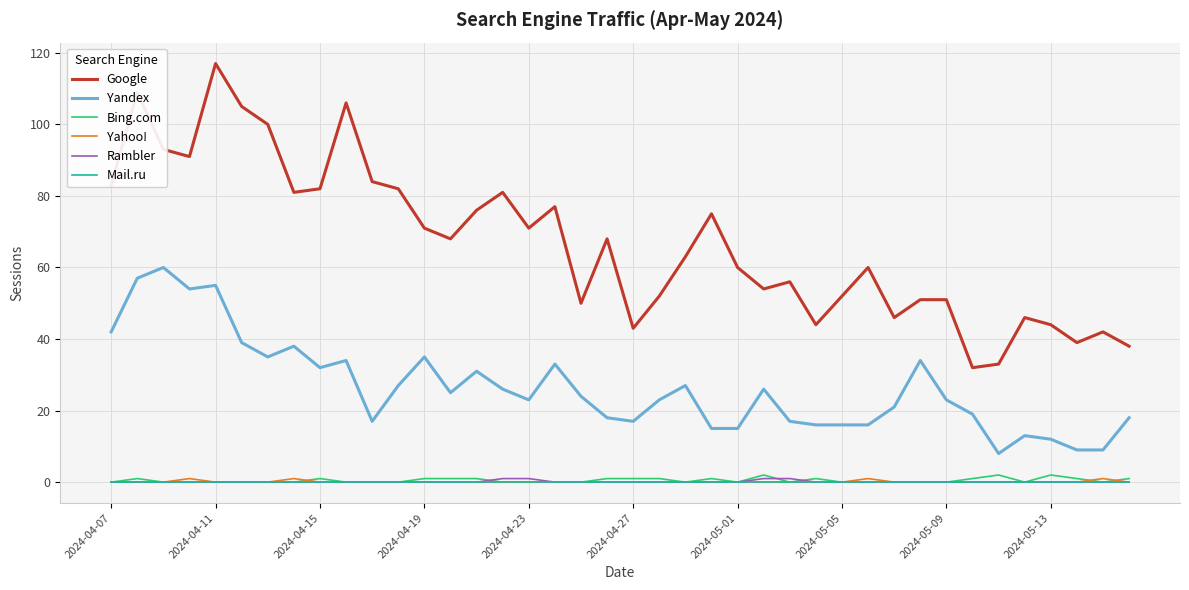

What is the greatest value displayed?

117